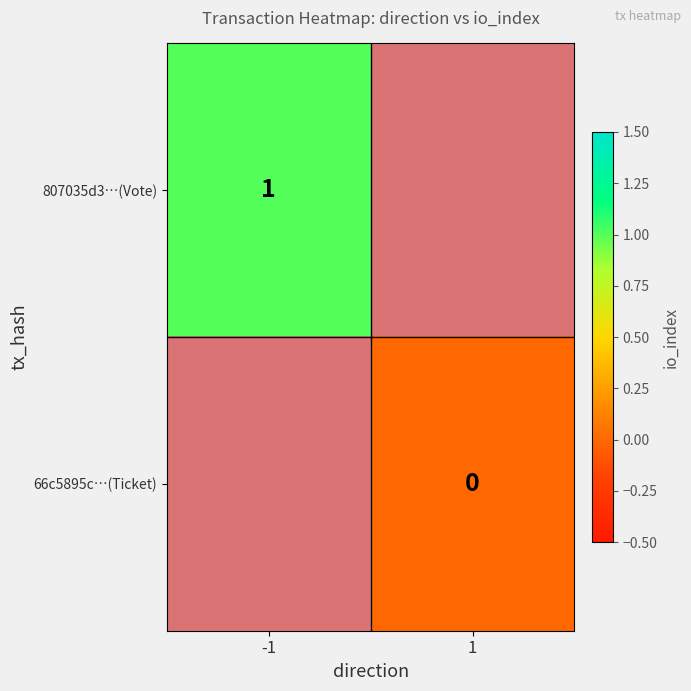

The 807035d3…(Vote) series shows 1 at -1. True or false?

True